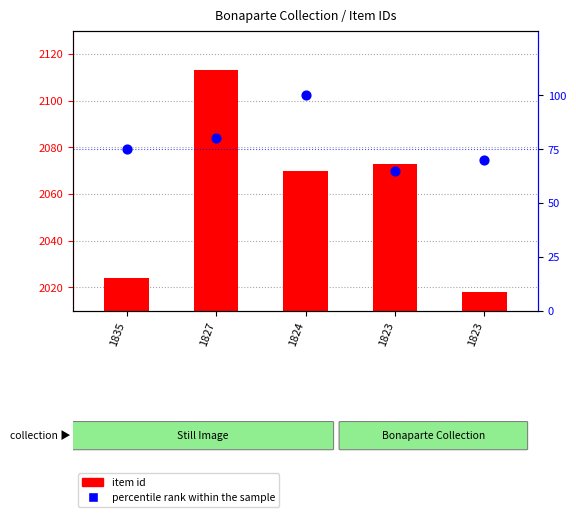

Which series reaches the maximum Y coordinate?

item id